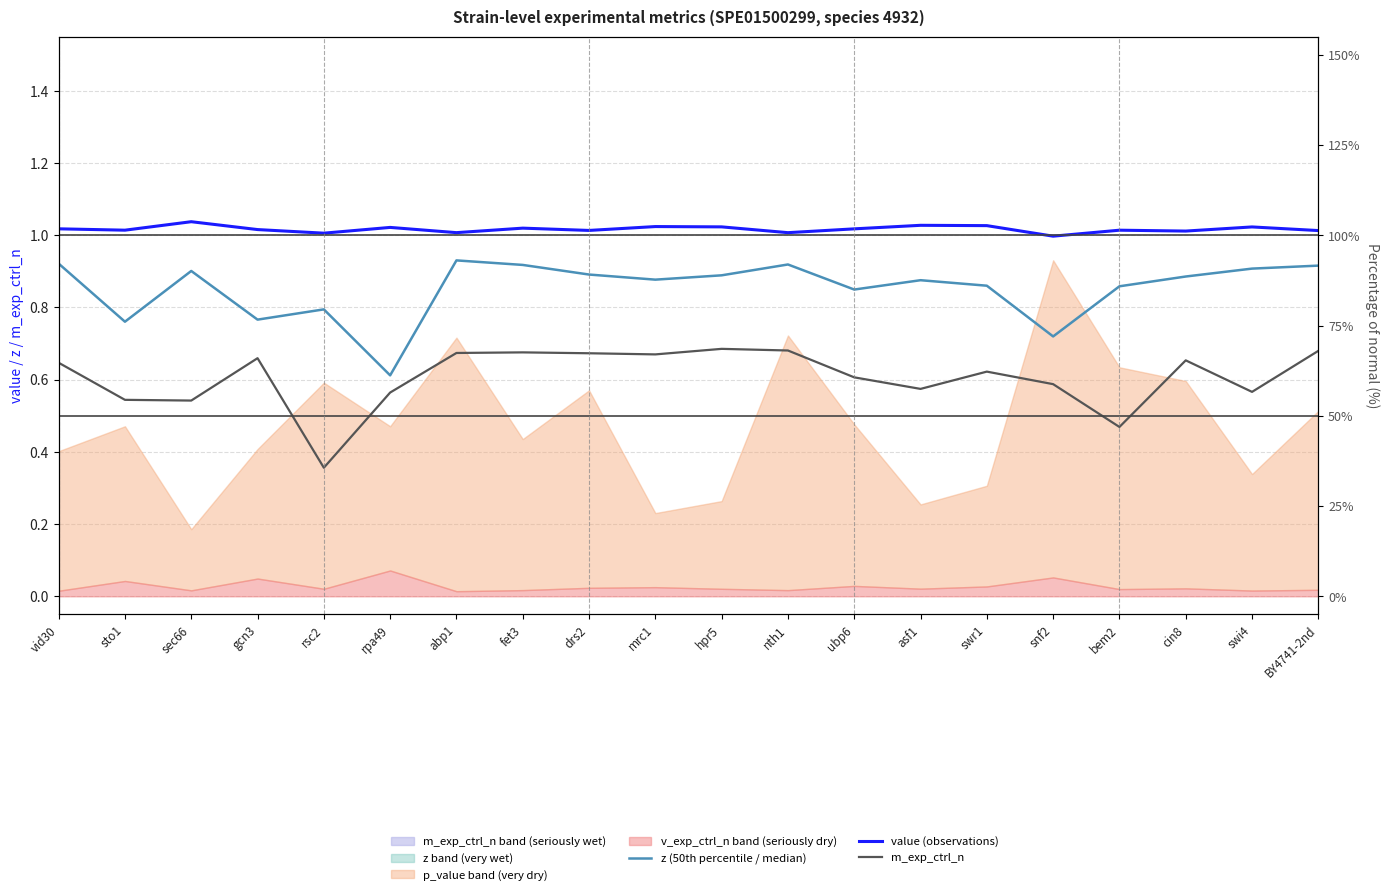

Where is the first local maximum for z (50th percentile / median)?

sec66